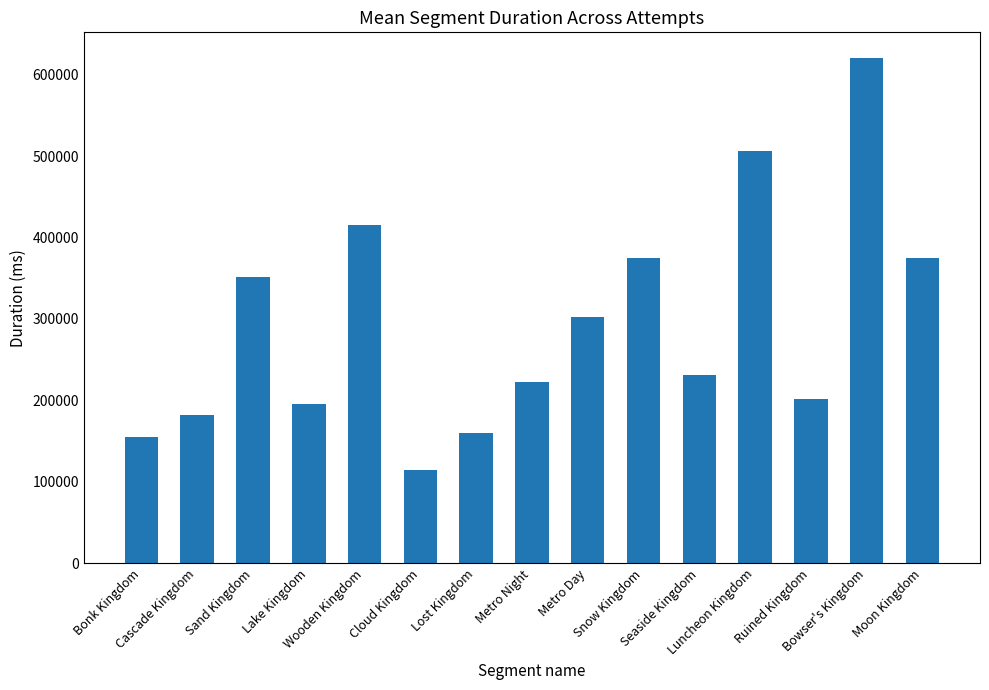

Is it true that the value at Cloud Kingdom is 162384.2?

False